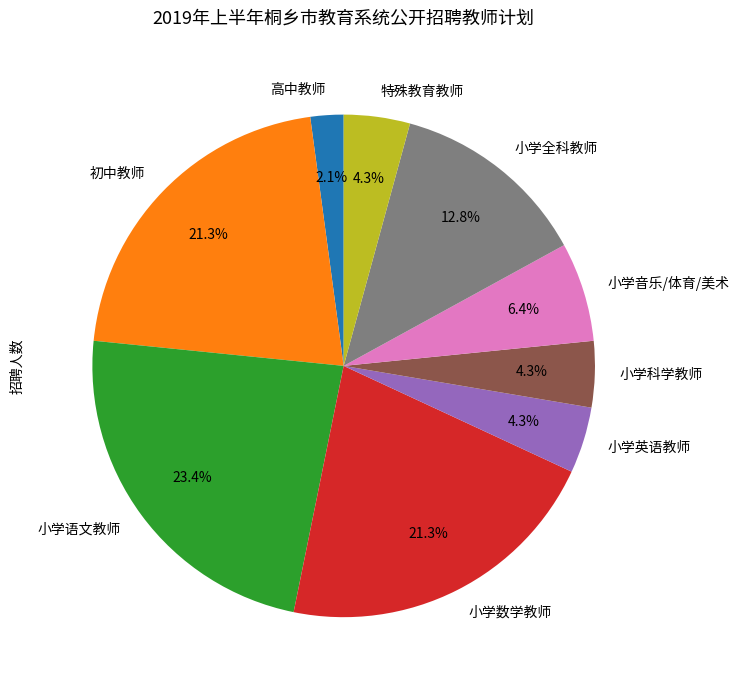

Which category has the smallest portion of the pie?

高中教师